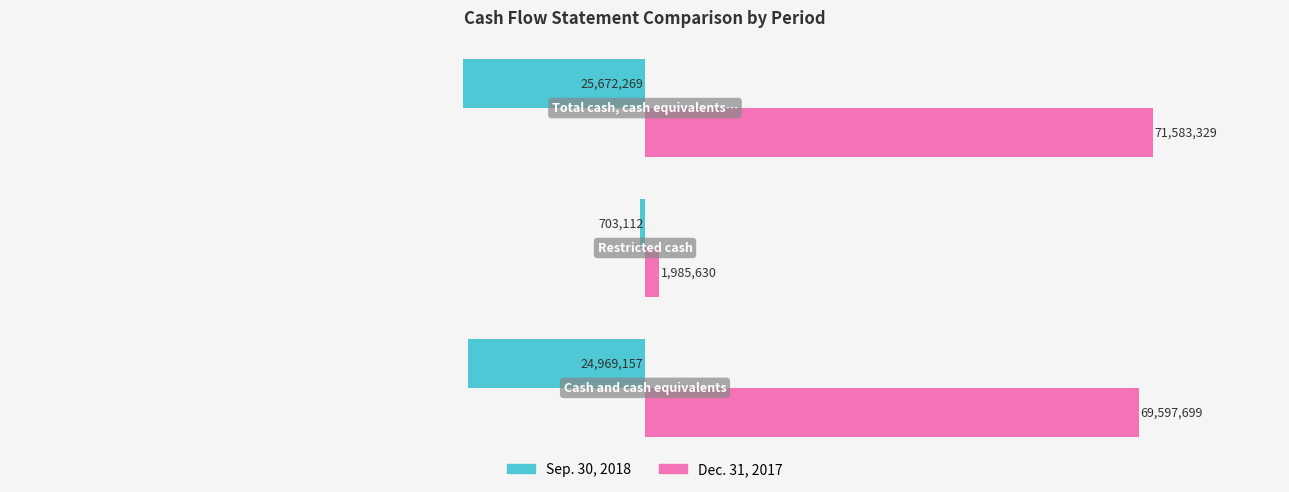

What are all the series names shown in the legend?

Sep. 30, 2018, Dec. 31, 2017